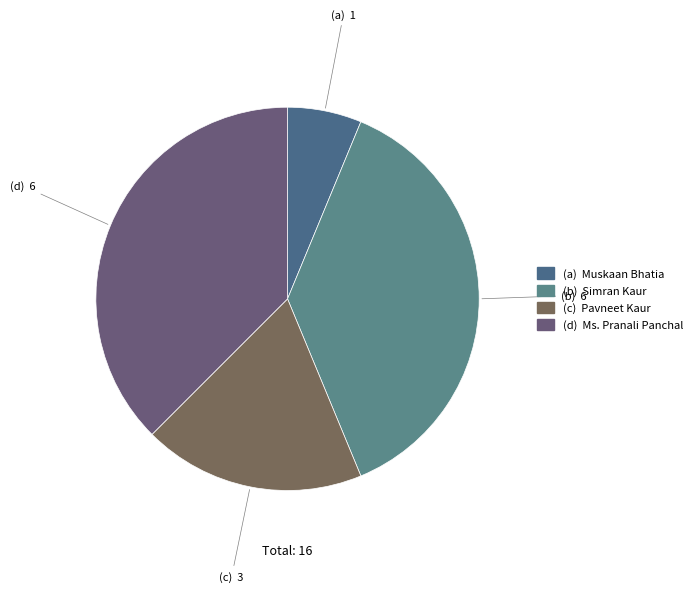

Count the number of slices in the pie.

4